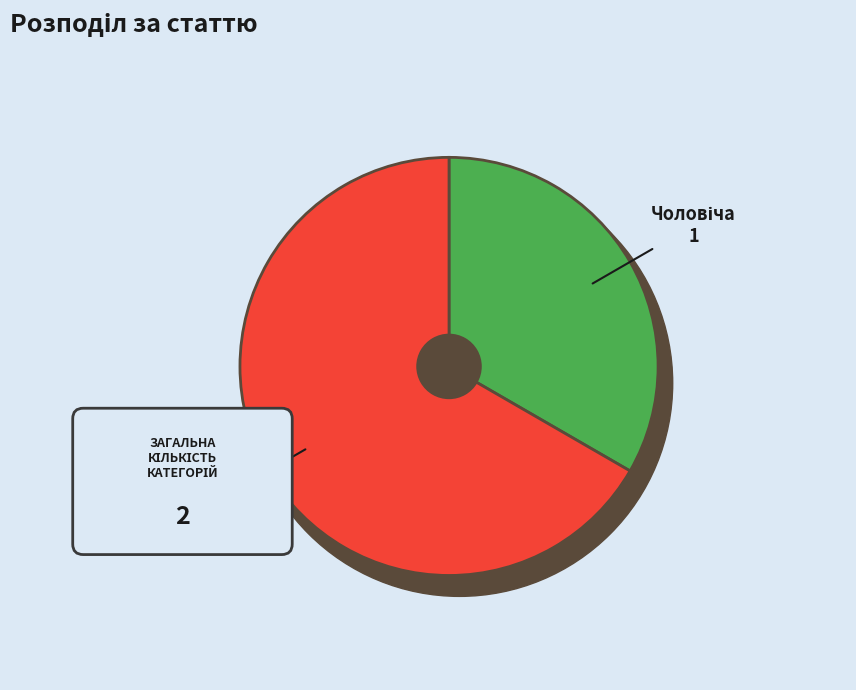

Is it true that Чоловіча is 33% of the pie?

True